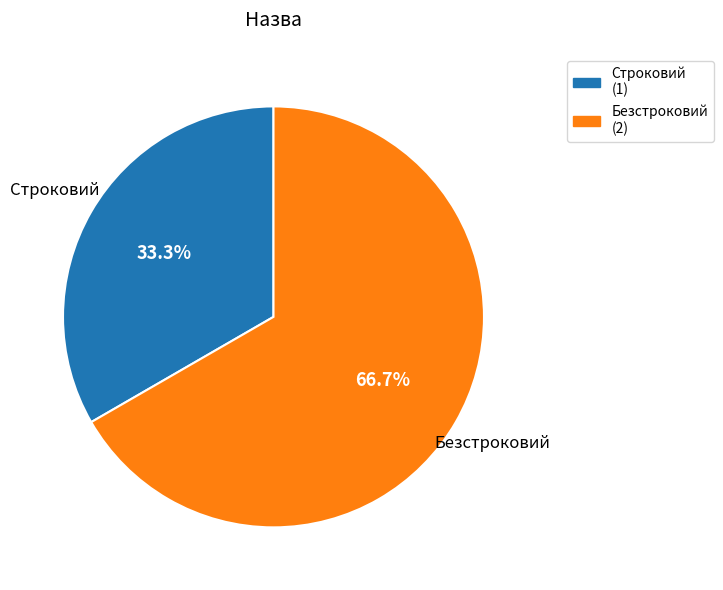

True or false: Безстроковий accounts for 78% of the total.

False